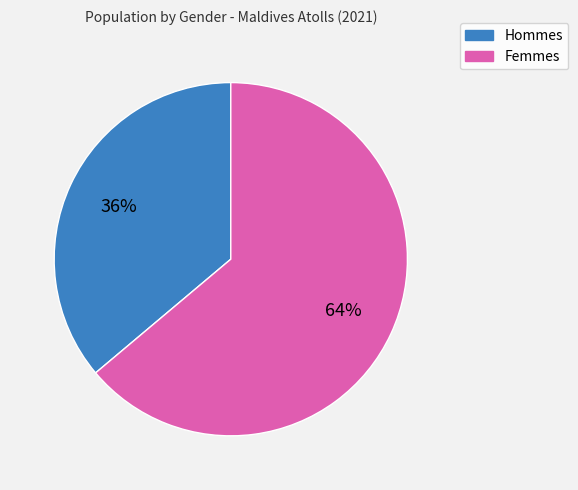

Is there a majority slice in this chart?

Yes